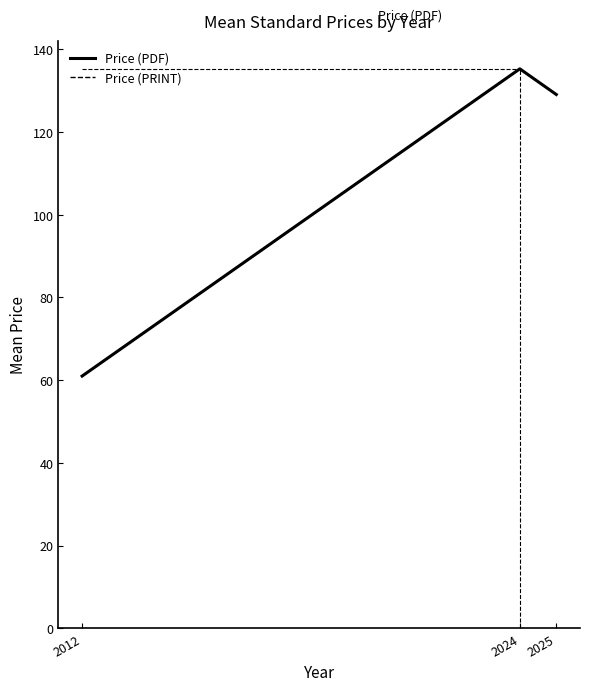

Reading right to left, list all the values displayed in this chart.

Price (PDF): 2025=129.1	2024=135.3	2012=61.0
Price (PRINT): 2025=129.1	2024=135.3	2012=61.0